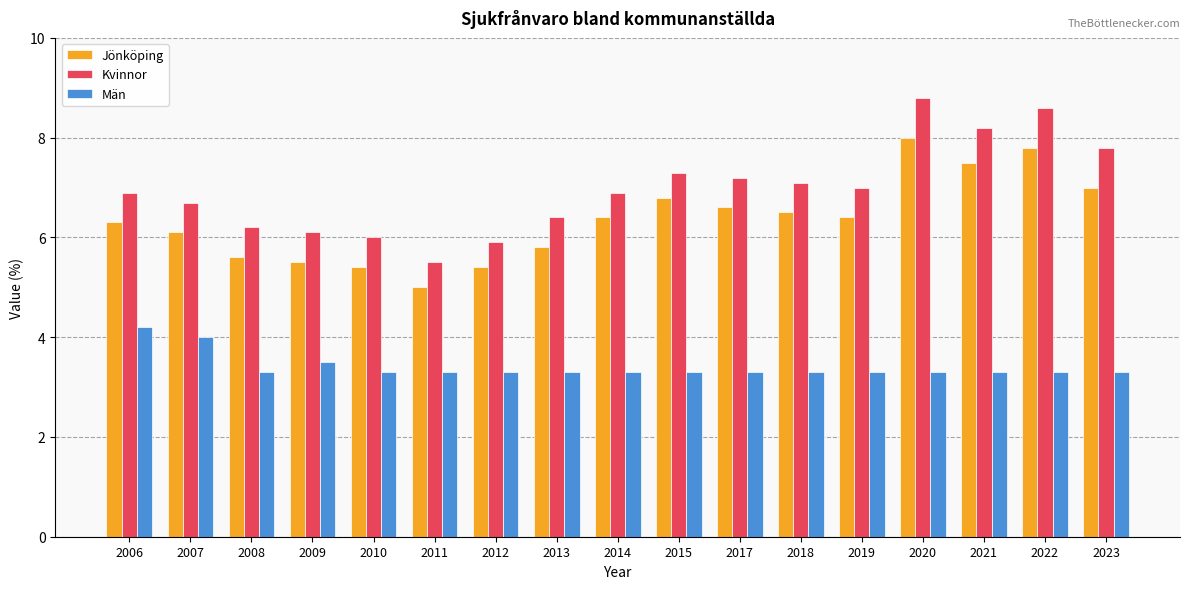

Which series has the largest total across all categories?

Kvinnor